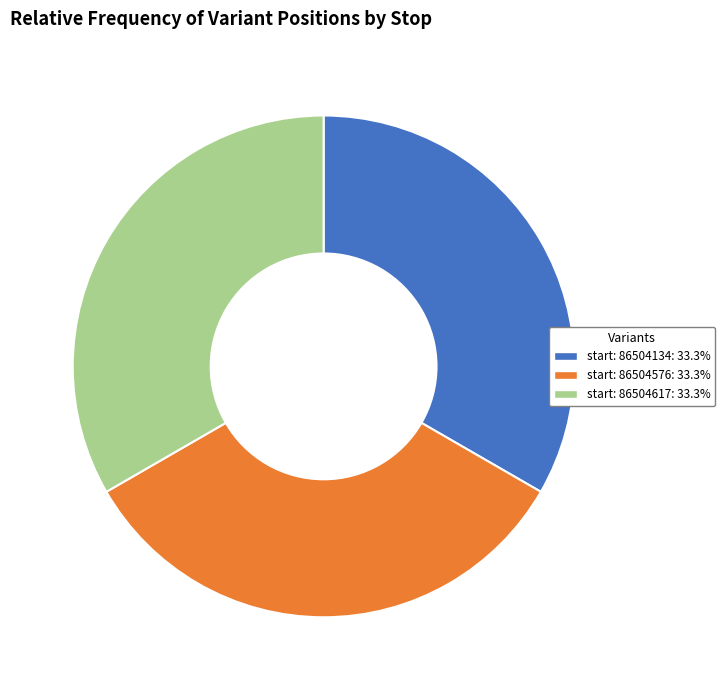

Is there a majority slice in this chart?

No